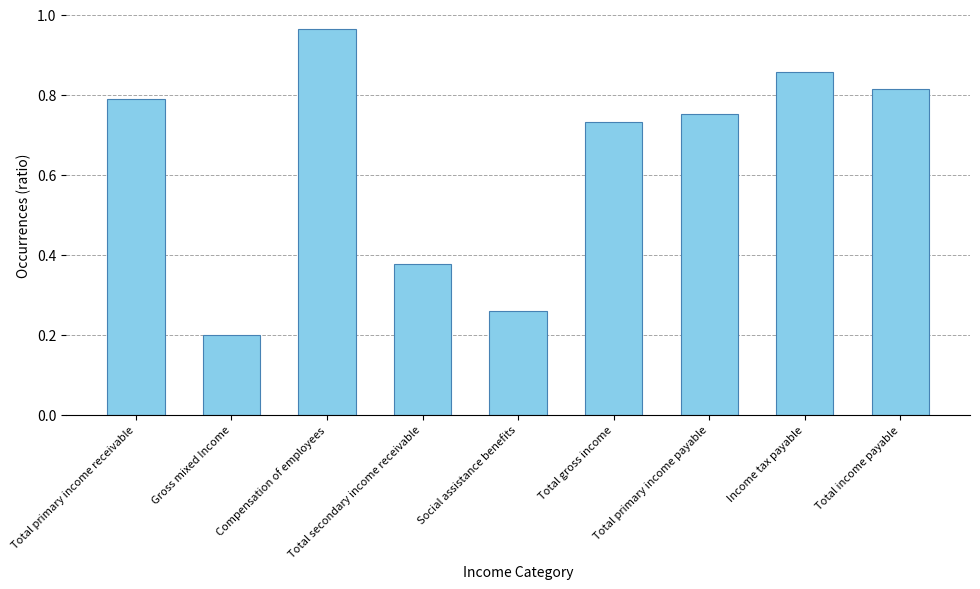

Between Social assistance benefits and Total primary income payable, which is larger?

Total primary income payable